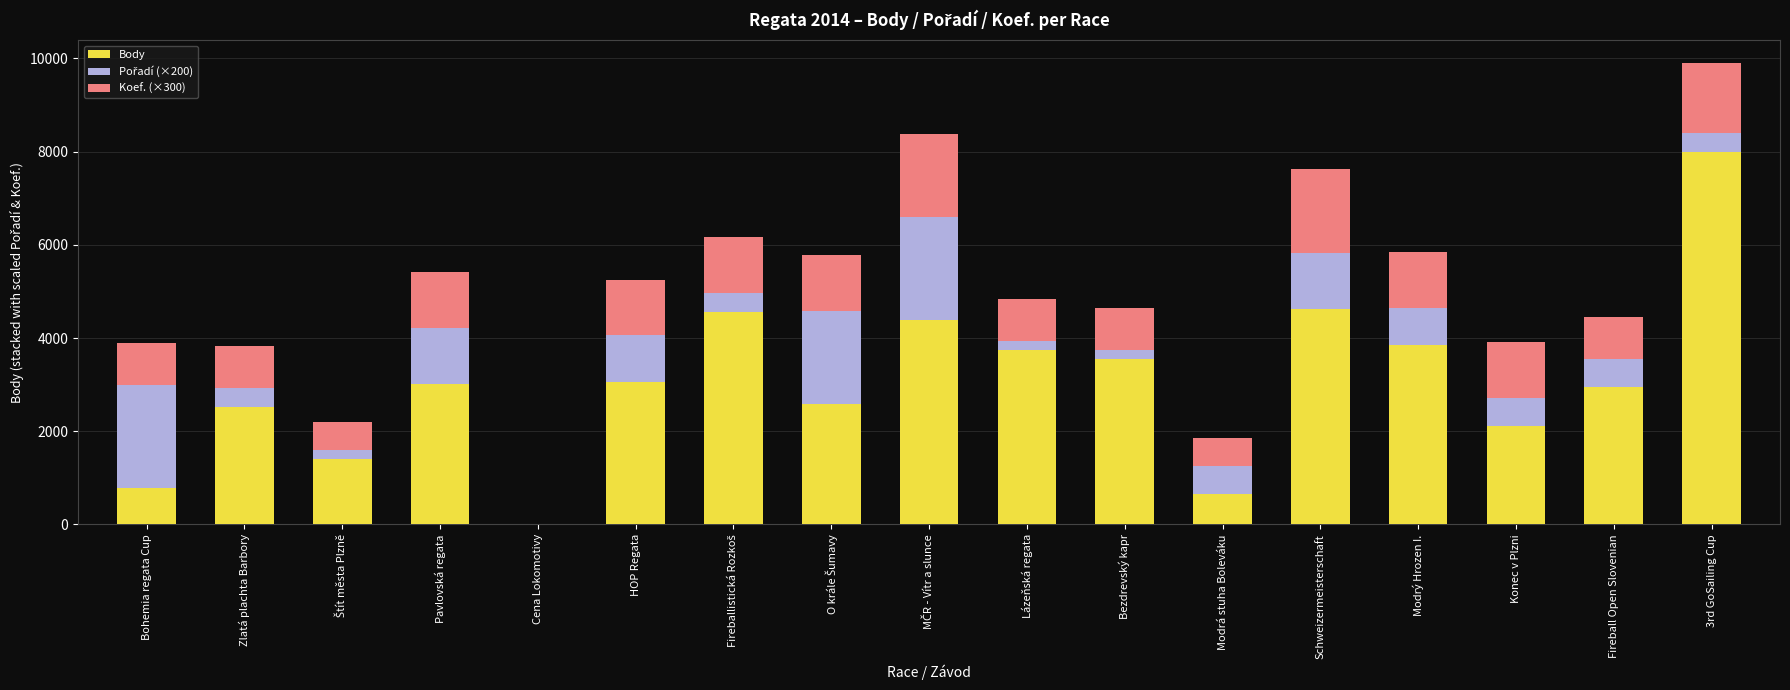

What is the total value across all series at Bohemia regata Cup?

3891